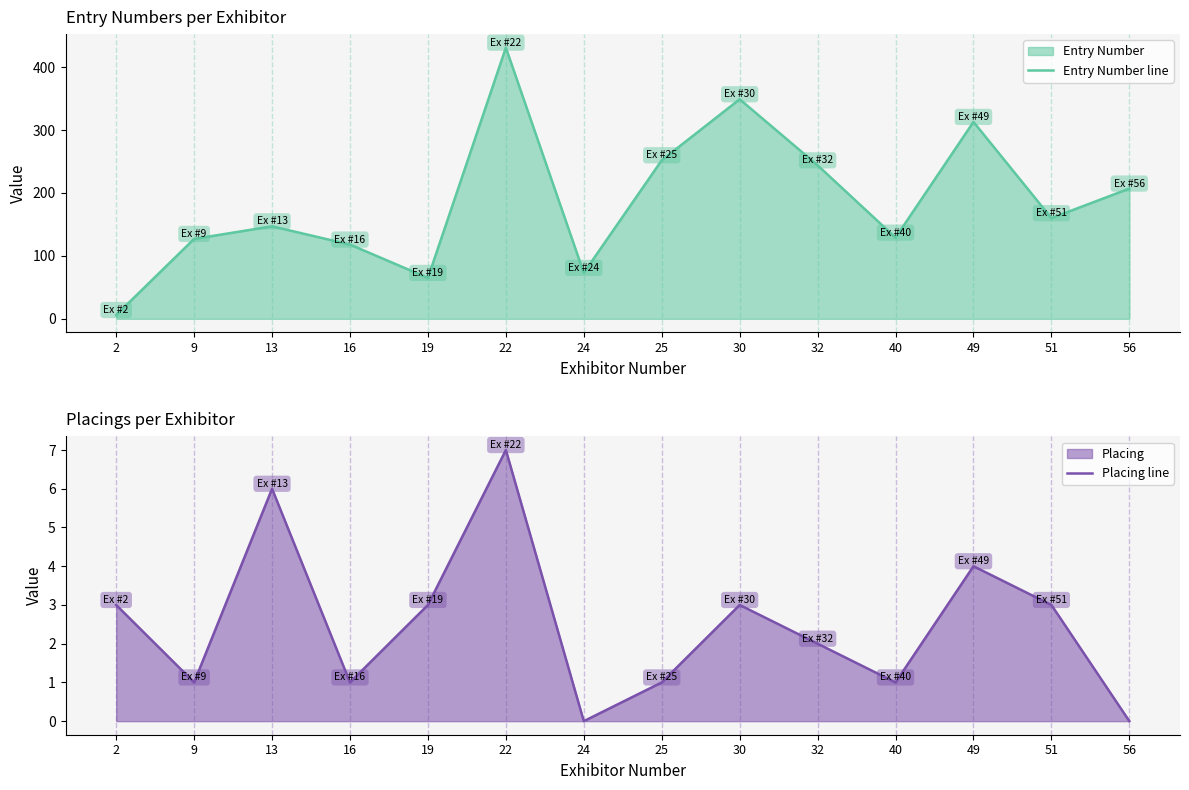

The value of Placing line at 30 is 3. True or false?

True